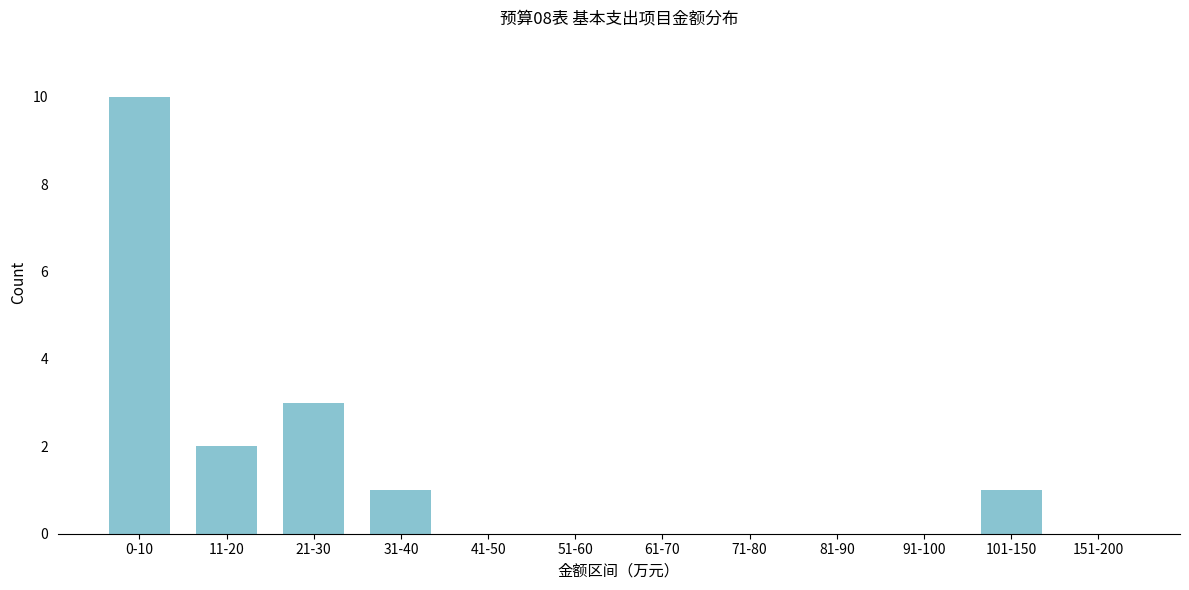

Reading left to right, transcribe all the data shown in this chart.

0-10=10	11-20=2	21-30=3	31-40=1	41-50=0	51-60=0	61-70=0	71-80=0	81-90=0	91-100=0	101-150=1	151-200=0